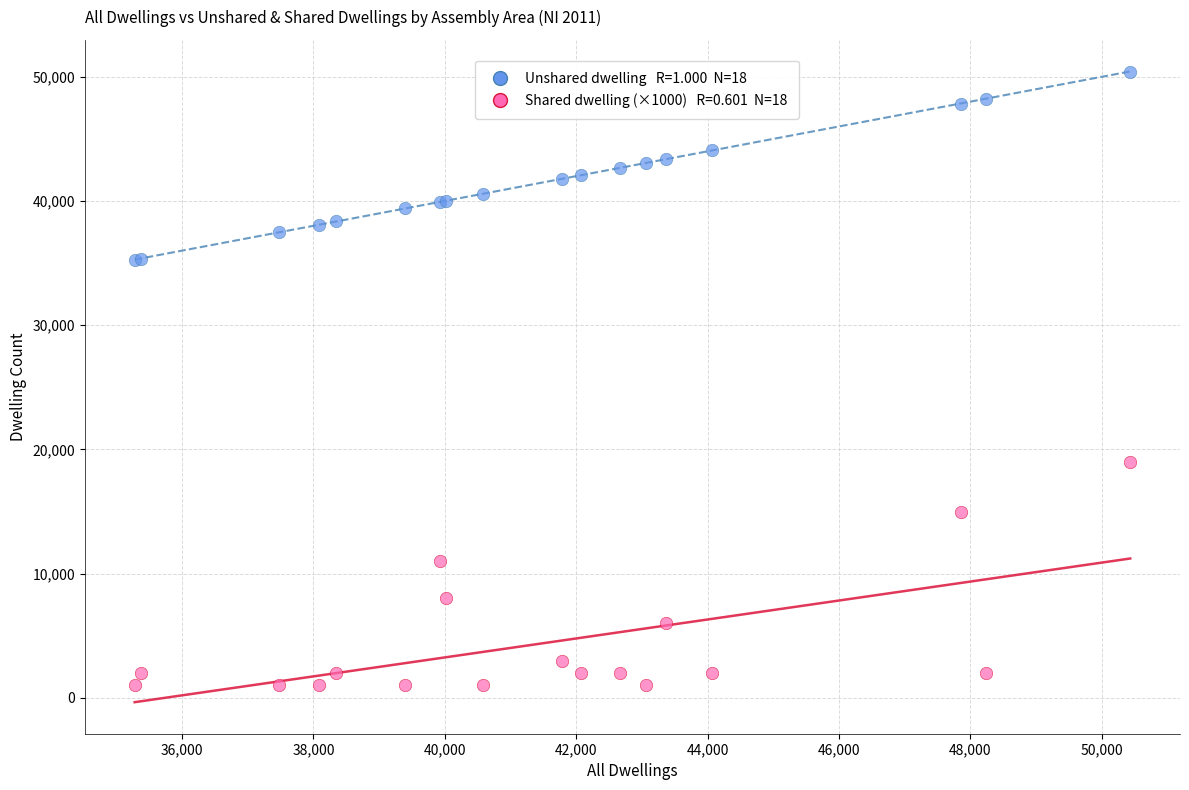

Across all series, what Y value is closest to 25708?

19000